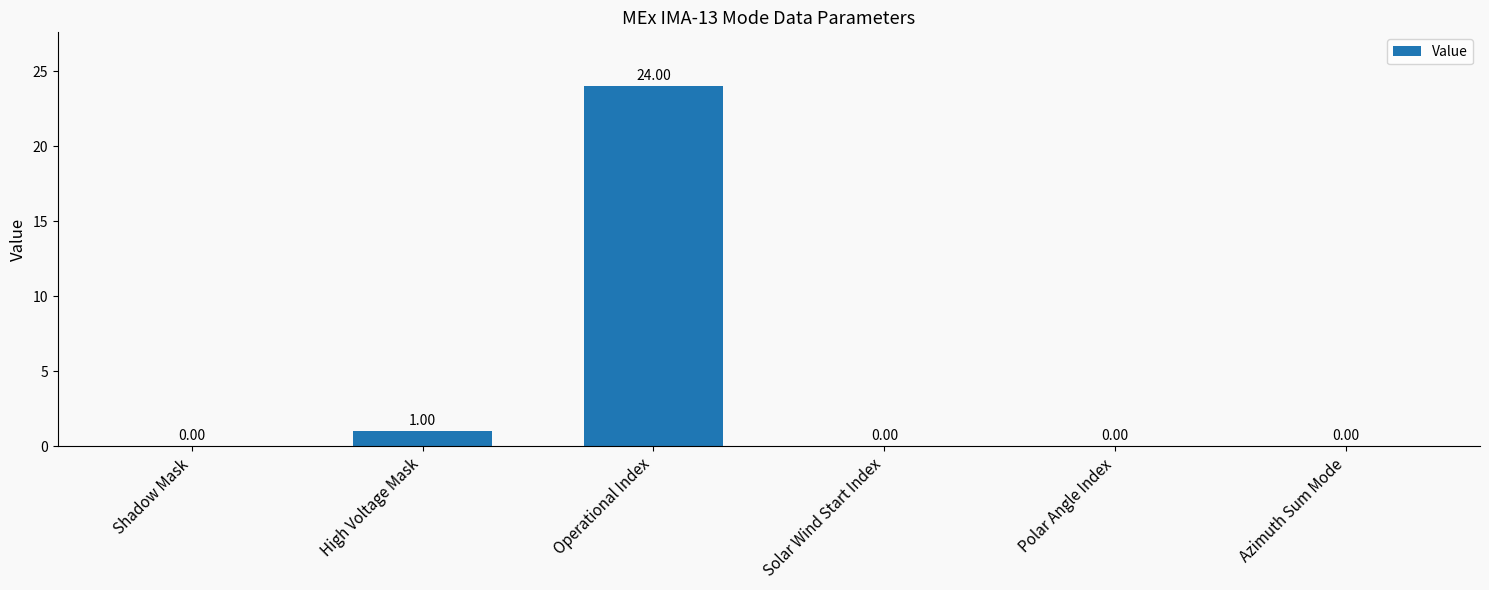

True or false: the data shows 0 at Solar Wind Start Index.

True